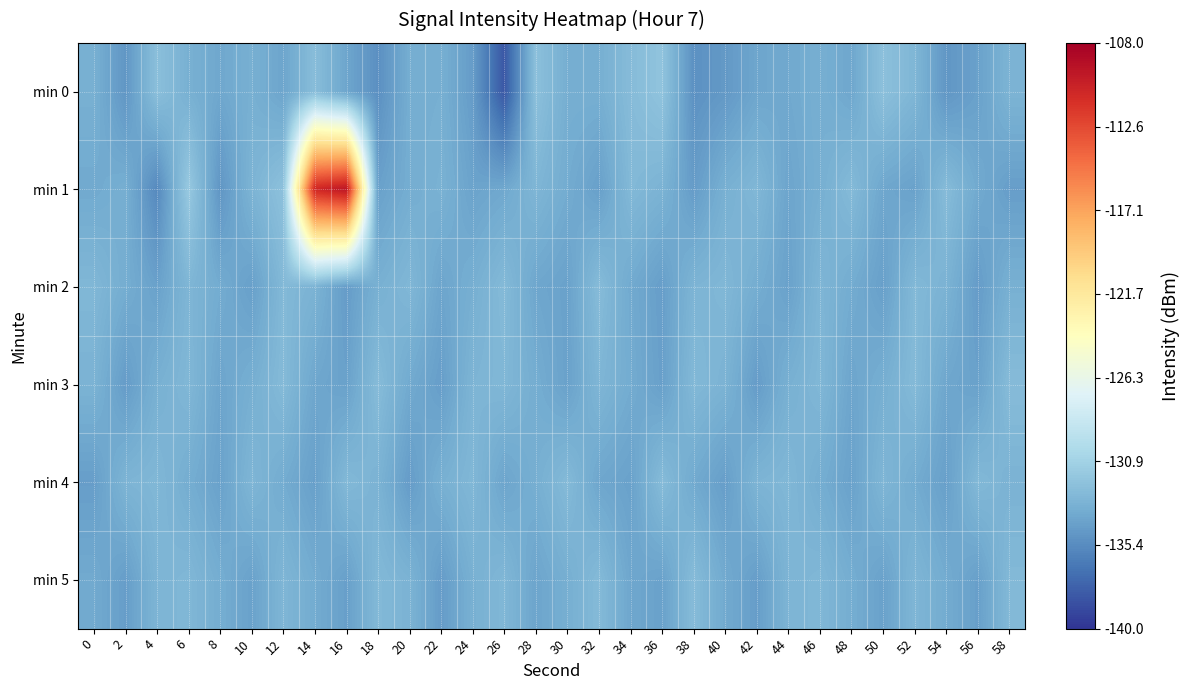

How many categories are shown in the chart?

30